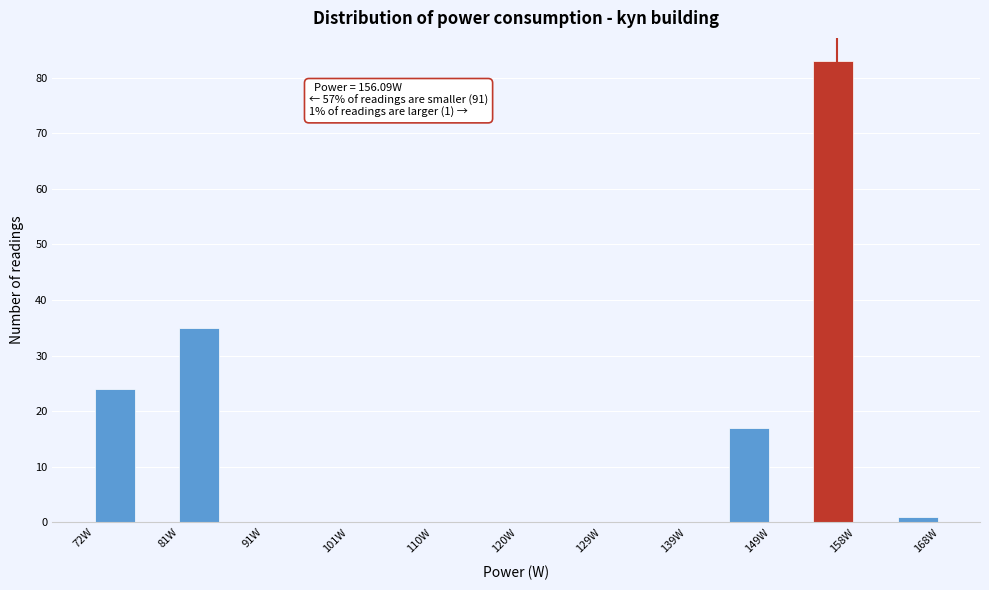

Which range on the x-axis has the tallest bar?

153 to 158